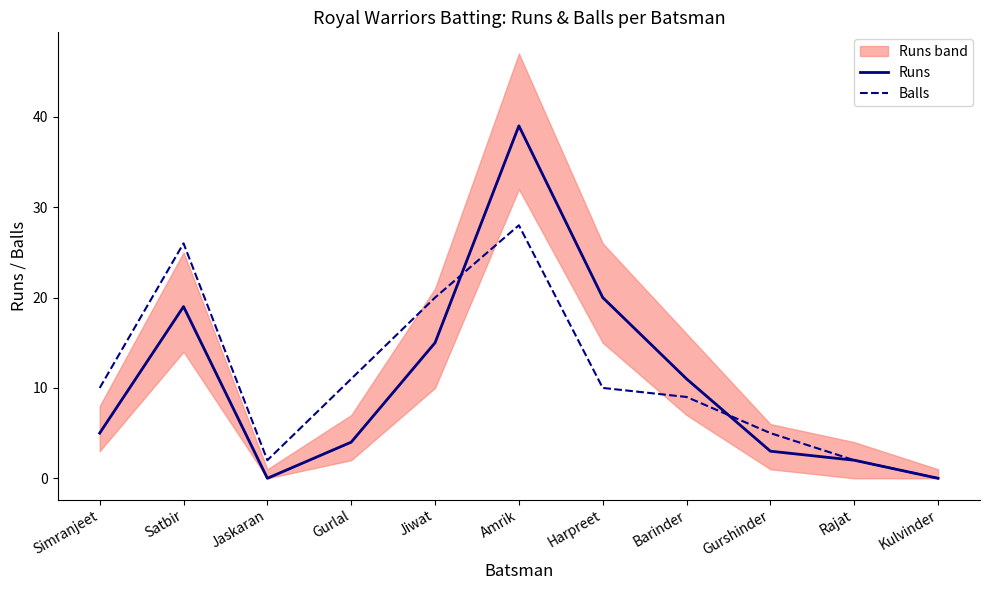

What is the sum of all Balls values?

123